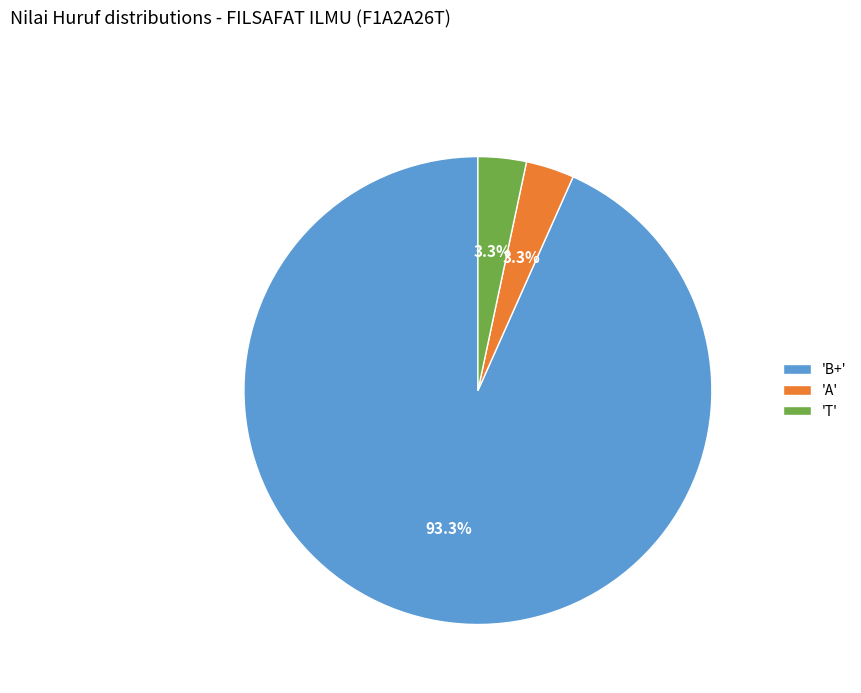

Is there any slice that represents more than half of the pie?

Yes